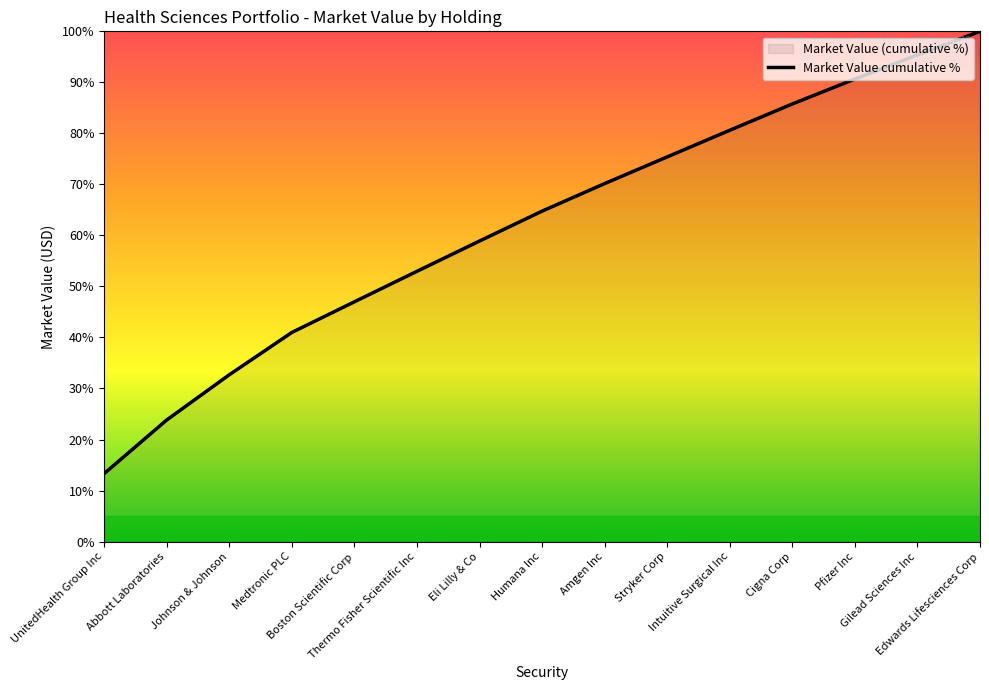

What is the difference between the second highest and second lowest values?

71.6